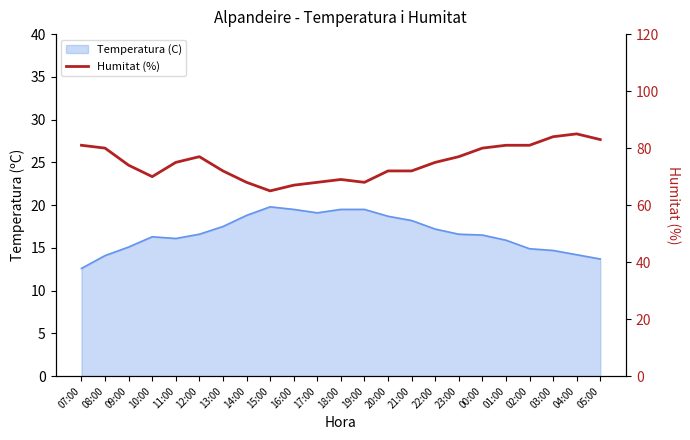

List the labels in order of value, smallest first.

15:00, 16:00, 14:00, 17:00, 19:00, 18:00, 10:00, 13:00, 20:00, 21:00, 09:00, 11:00, 22:00, 12:00, 23:00, 08:00, 00:00, 07:00, 01:00, 02:00, 05:00, 03:00, 04:00